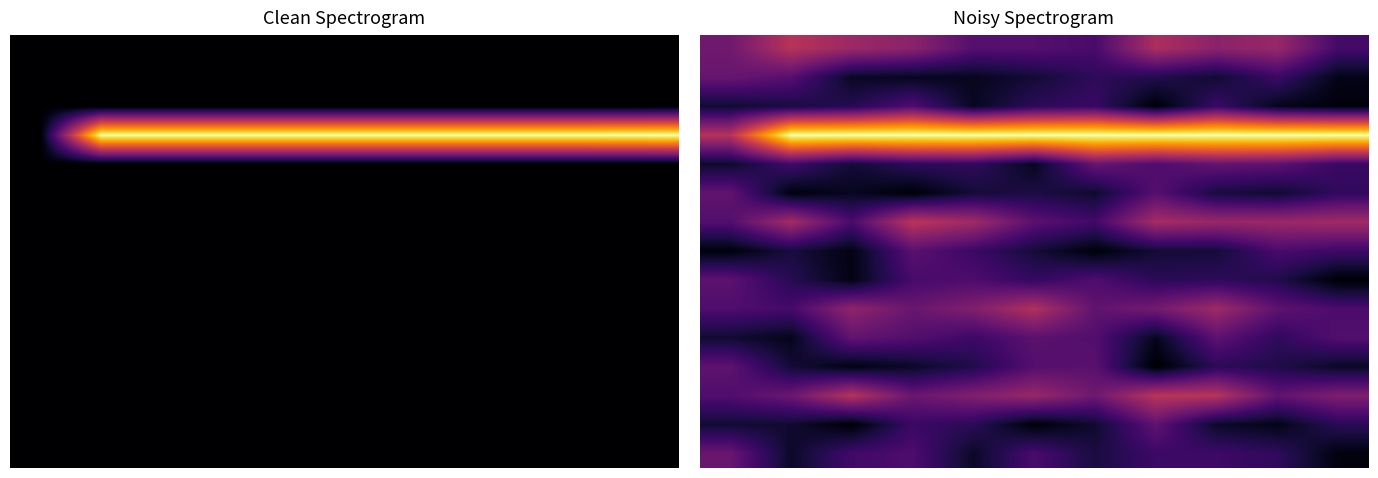

Which category has the lowest value across all series?

7